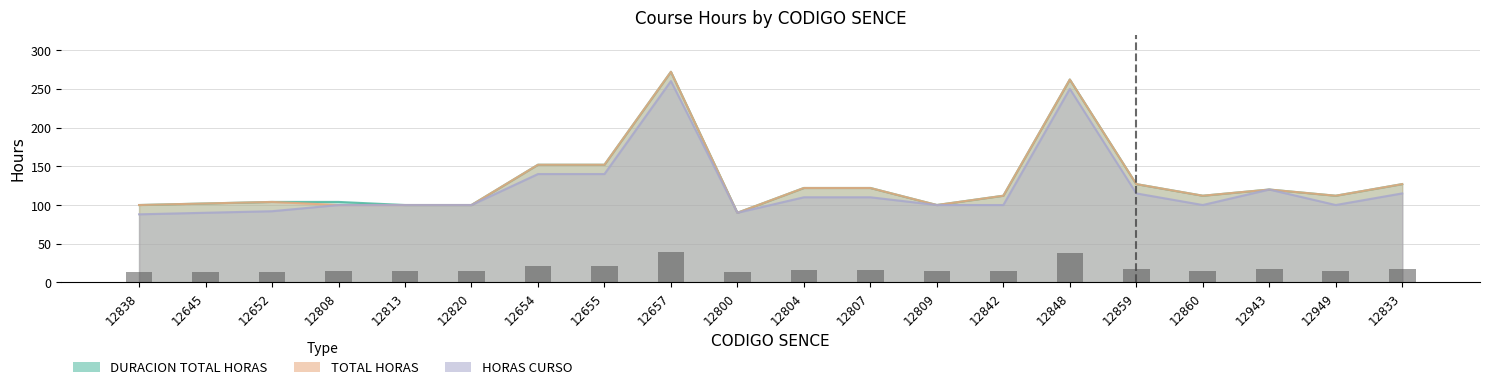

How many groups of bars are there?

20